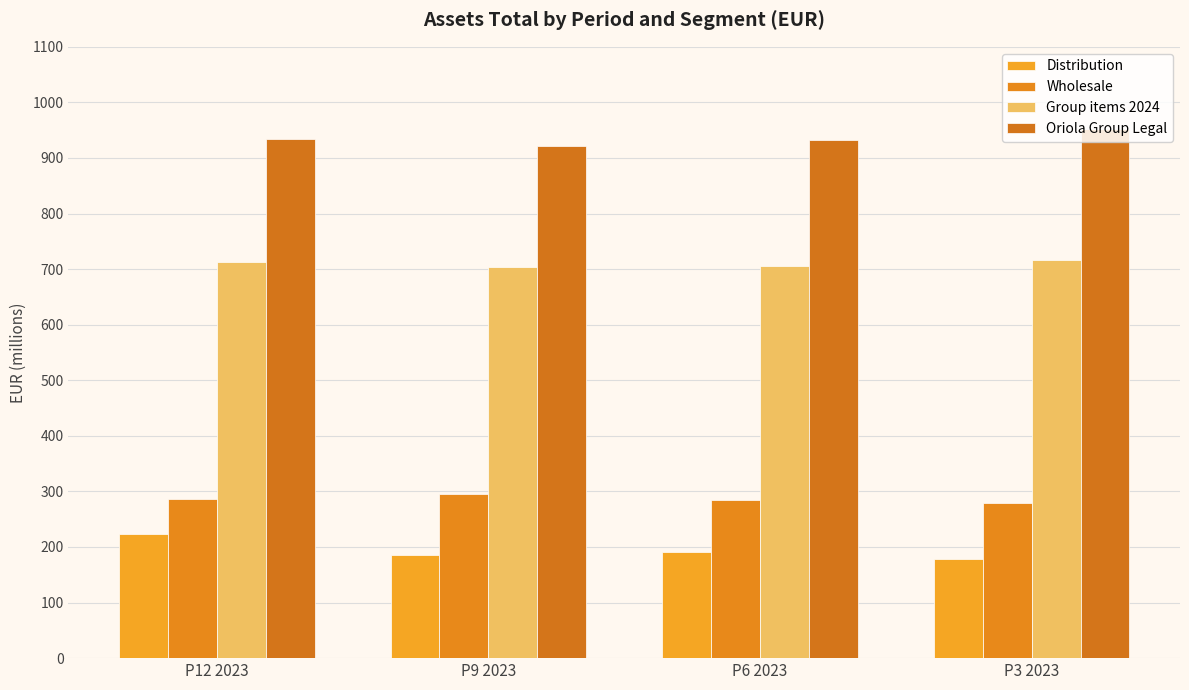

What is the difference between the second highest and minimum values in the Wholesale series?

6.2